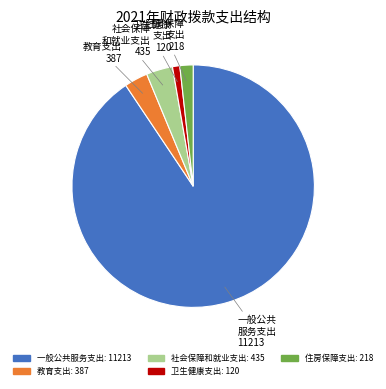

Which category has the biggest portion of the pie?

一般公共服务支出